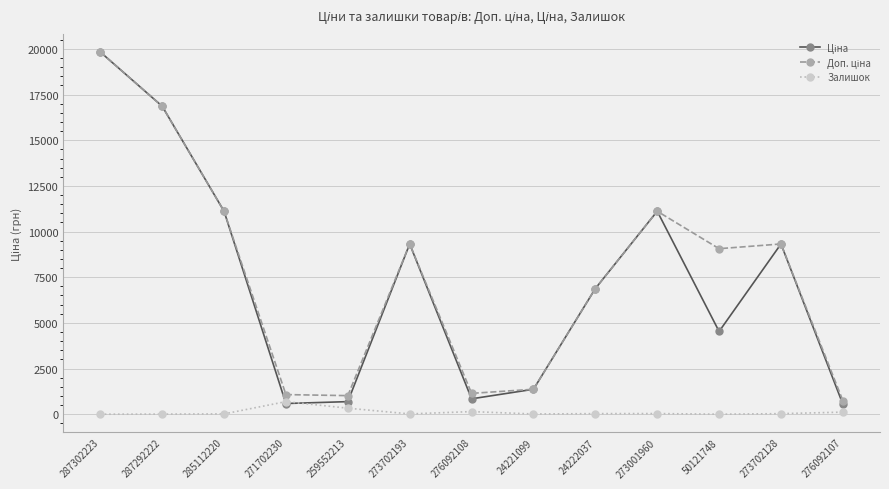

True or false: Залишок has more than 2 interior local peaks.

True